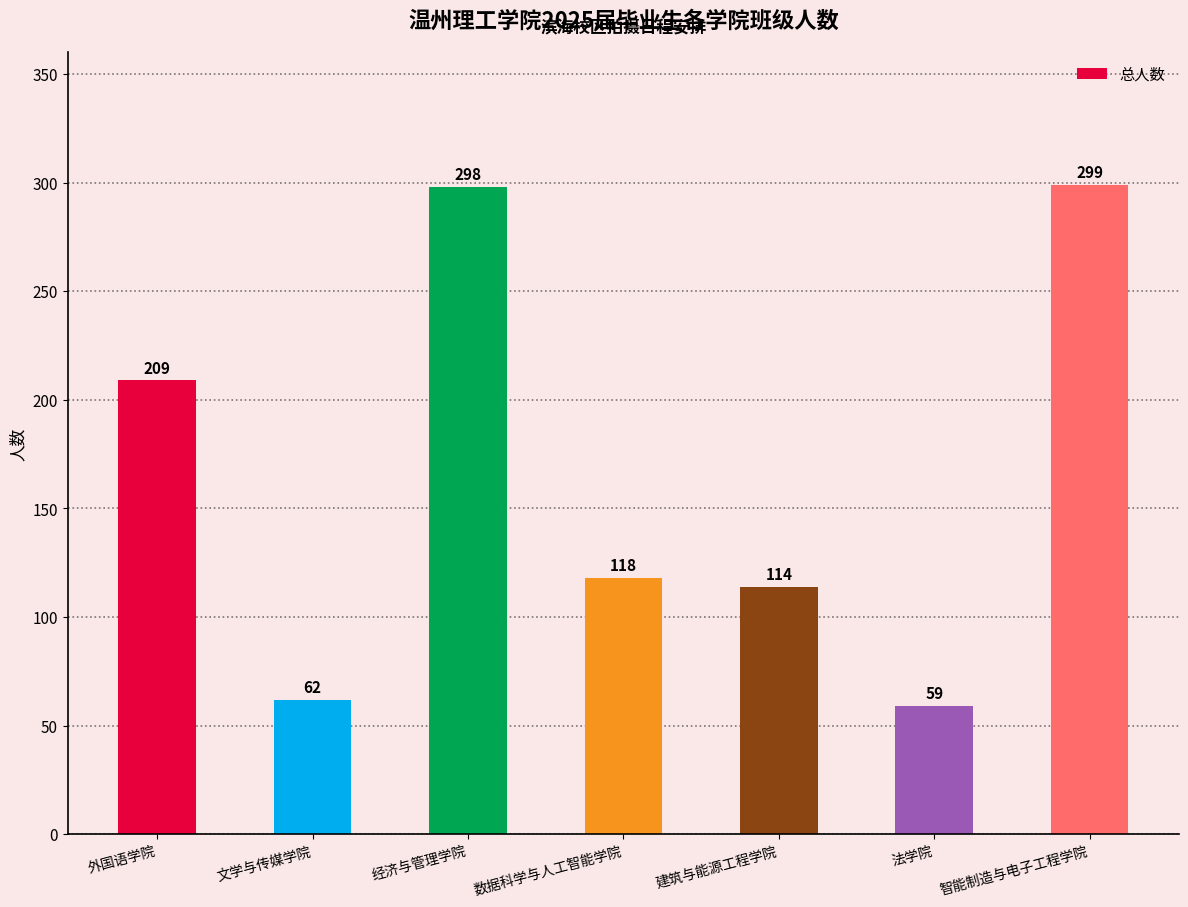

Does the chart contain any negative values?

No